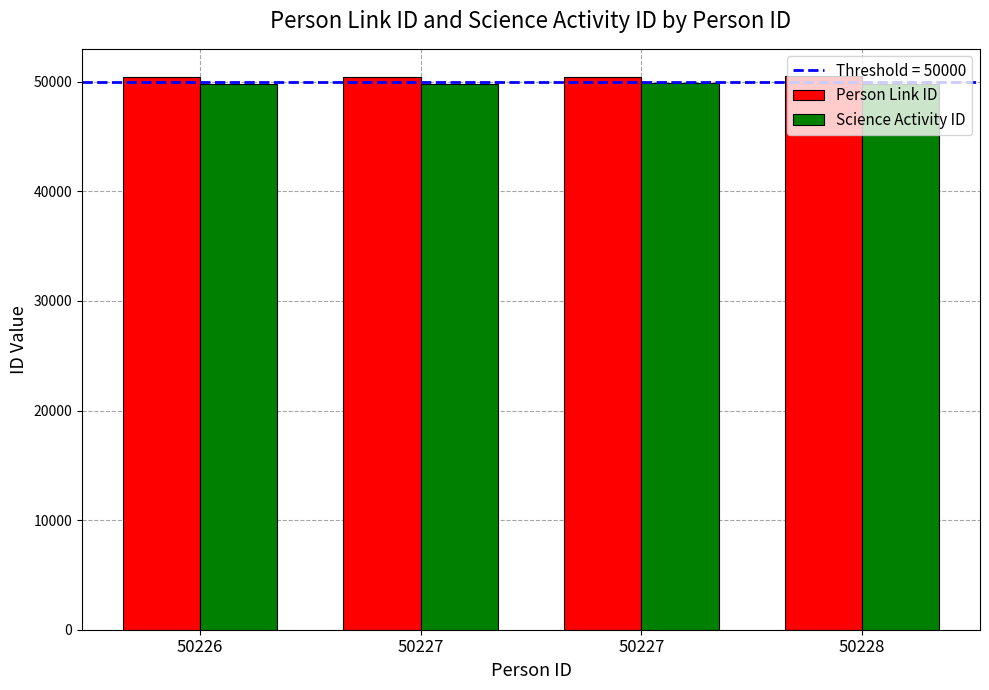

What is the sum of all Science Activity ID values?

199288